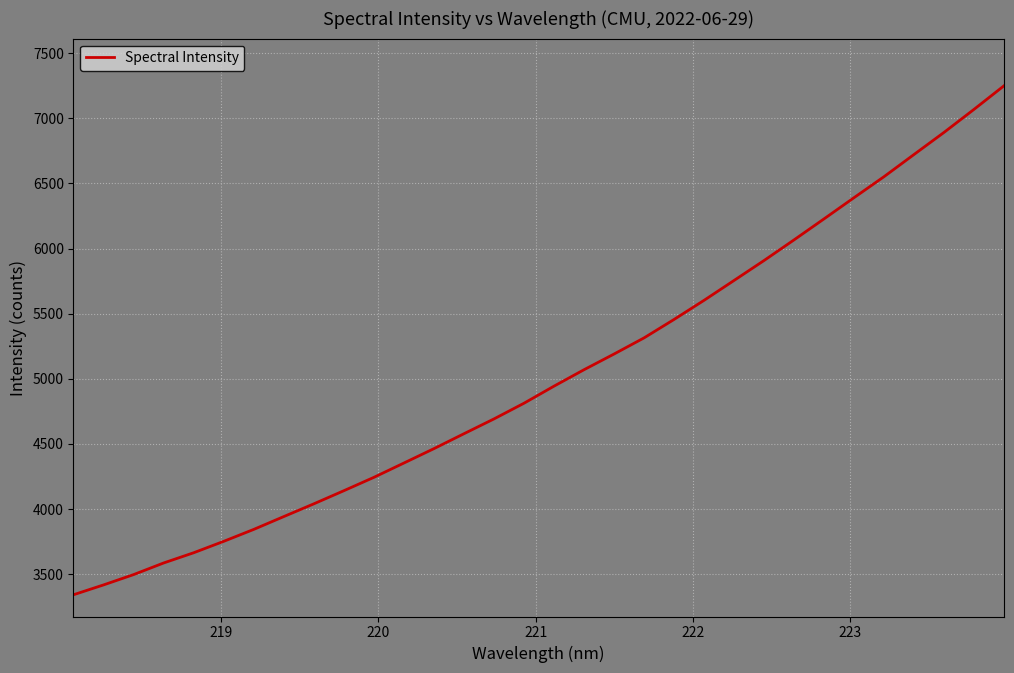

What is the smallest value displayed?

3341.8